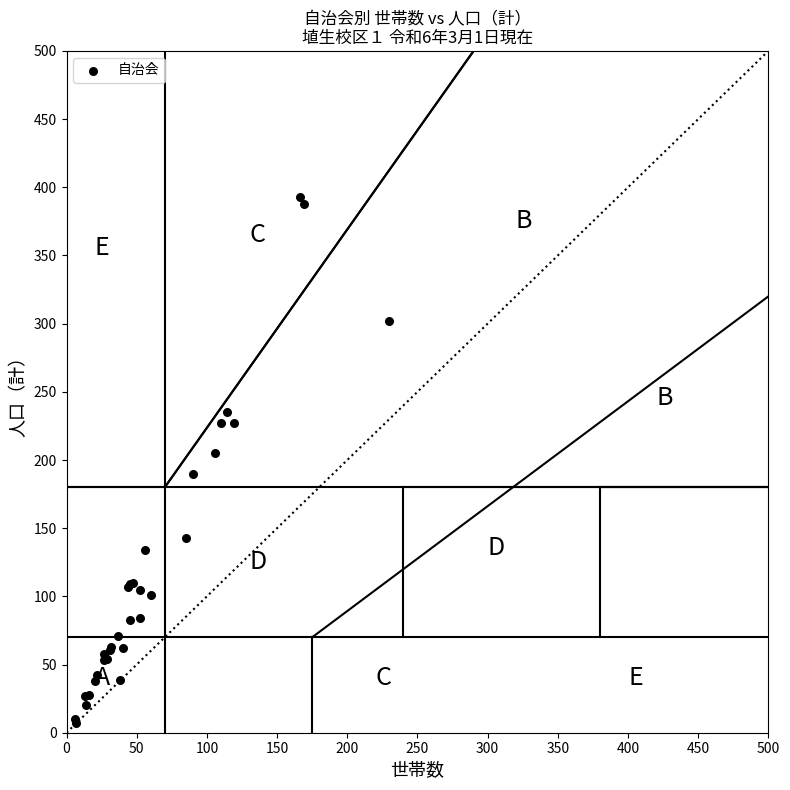

What Y value in the scatter plot is closest to 200?

205